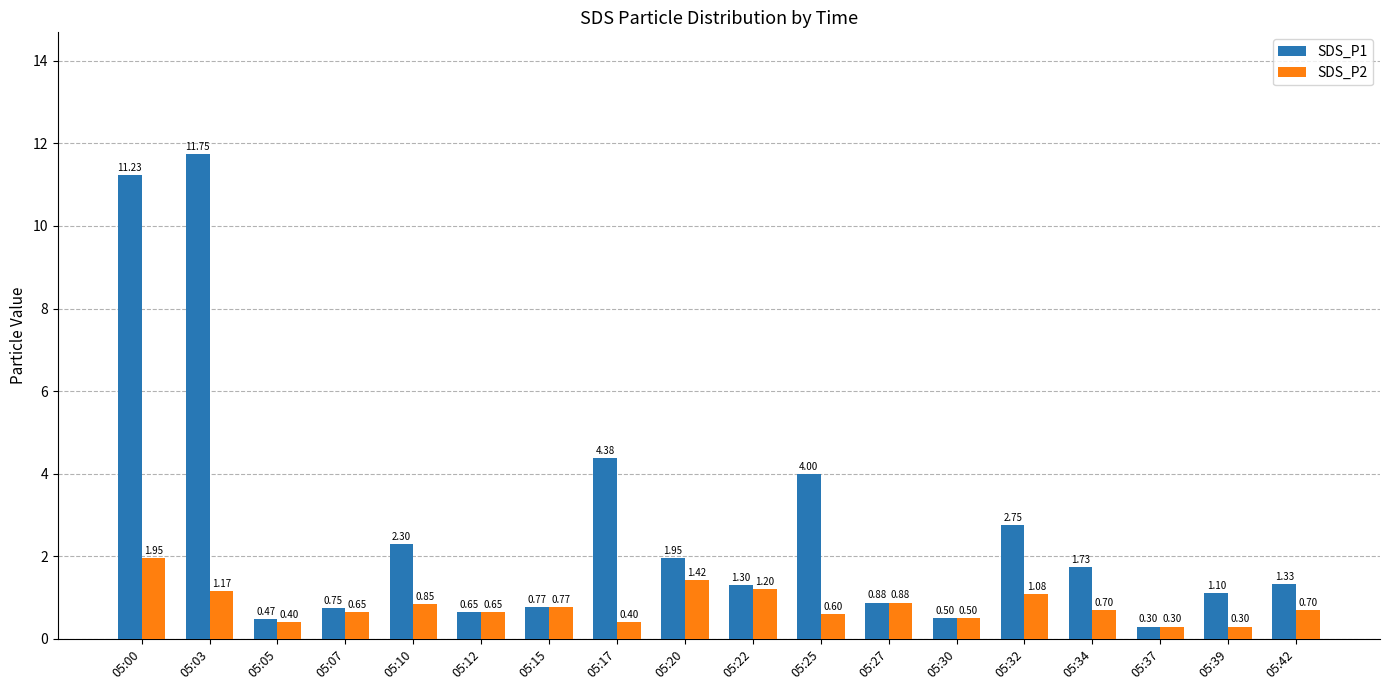

How many groups of bars are there?

18